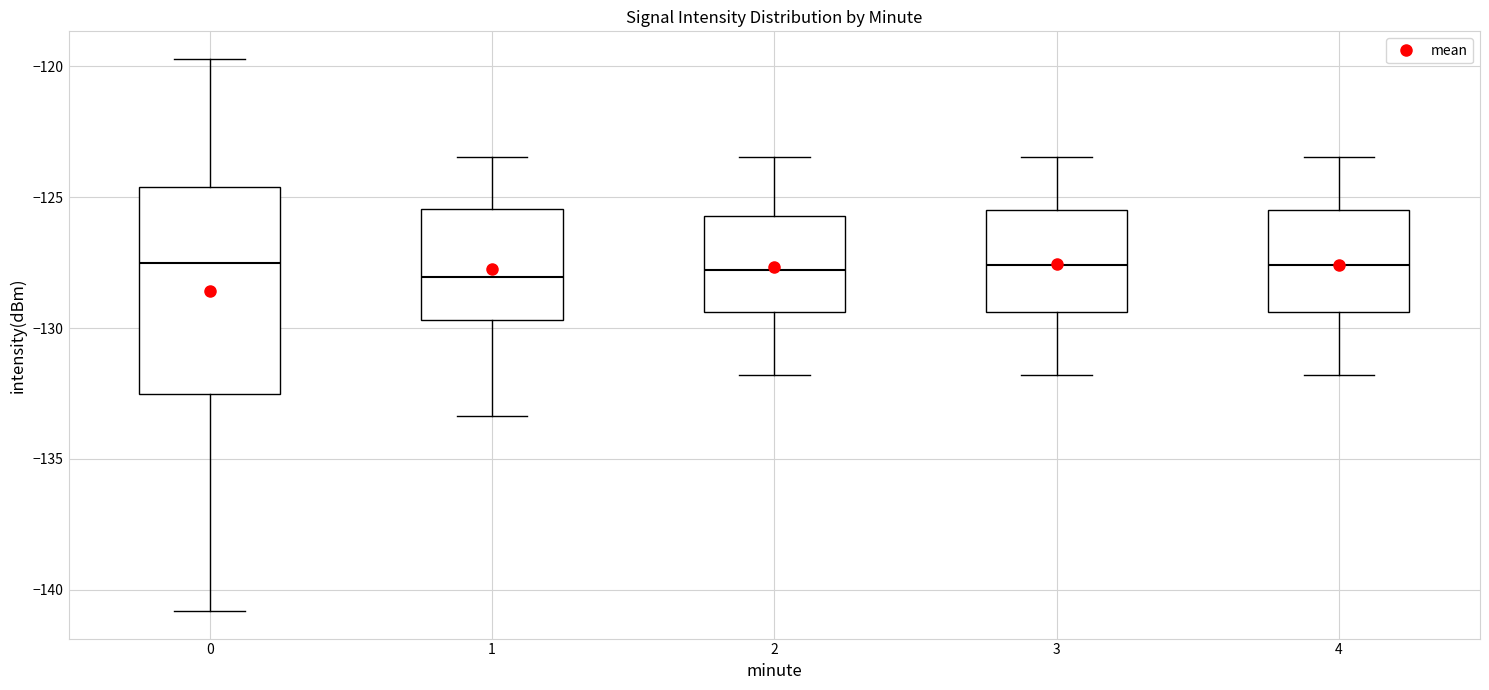

Comparing the boxes themselves (not the whiskers), which one is the tallest?

0